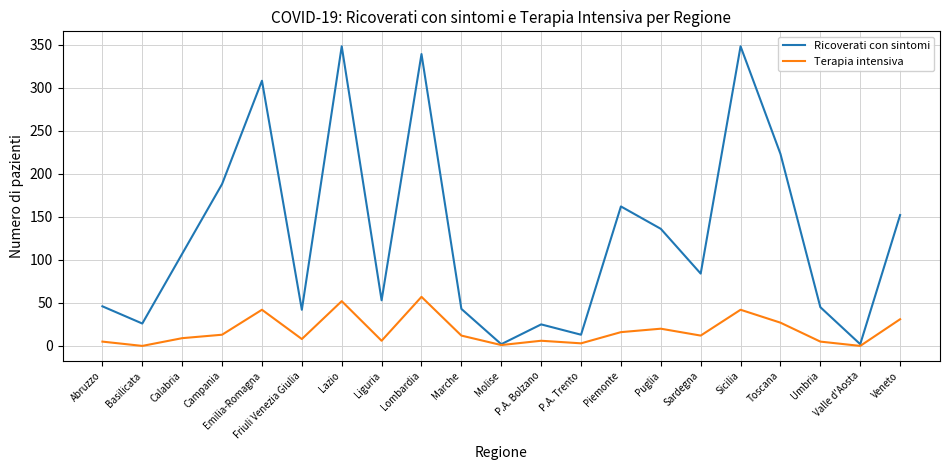

True or false: Terapia intensiva has a value of 5 at Abruzzo.

True